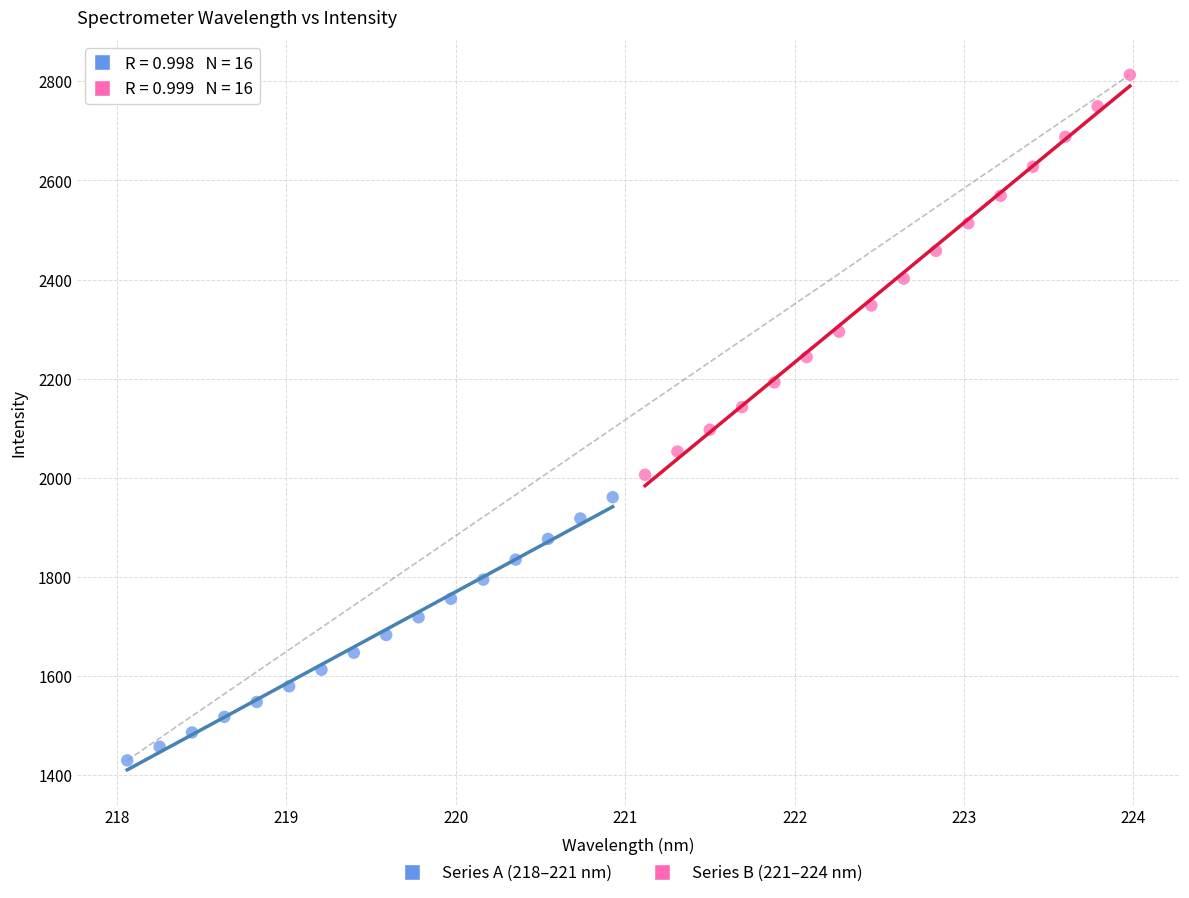

Which series has the widest spread of Y values?

Series B (221–224 nm)